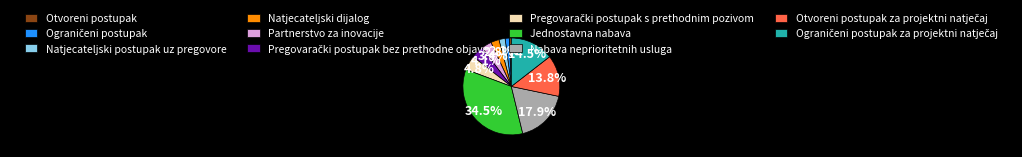

Approximately how many times larger is the value at Natjecateljski dijalog compared to Partnerstvo za inovacije?

0.8